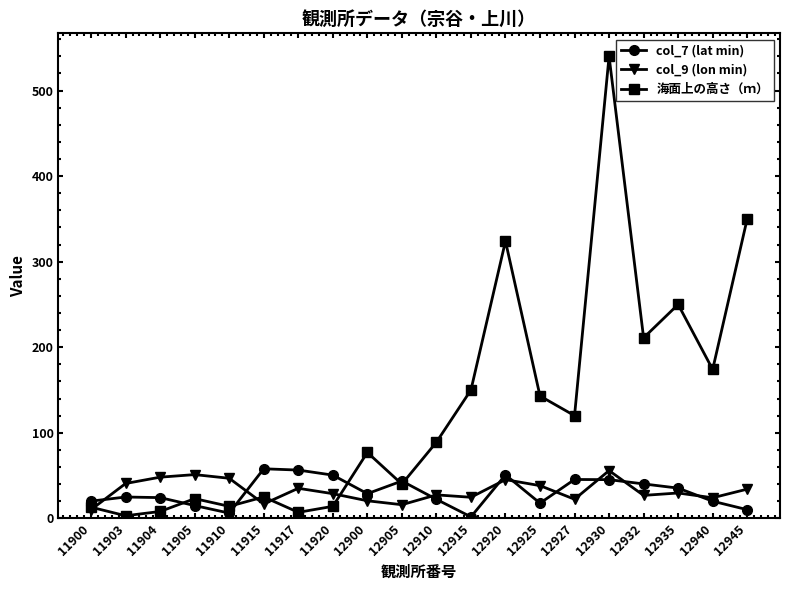

Which series has the largest total across all categories?

海面上の高さ（ｍ）